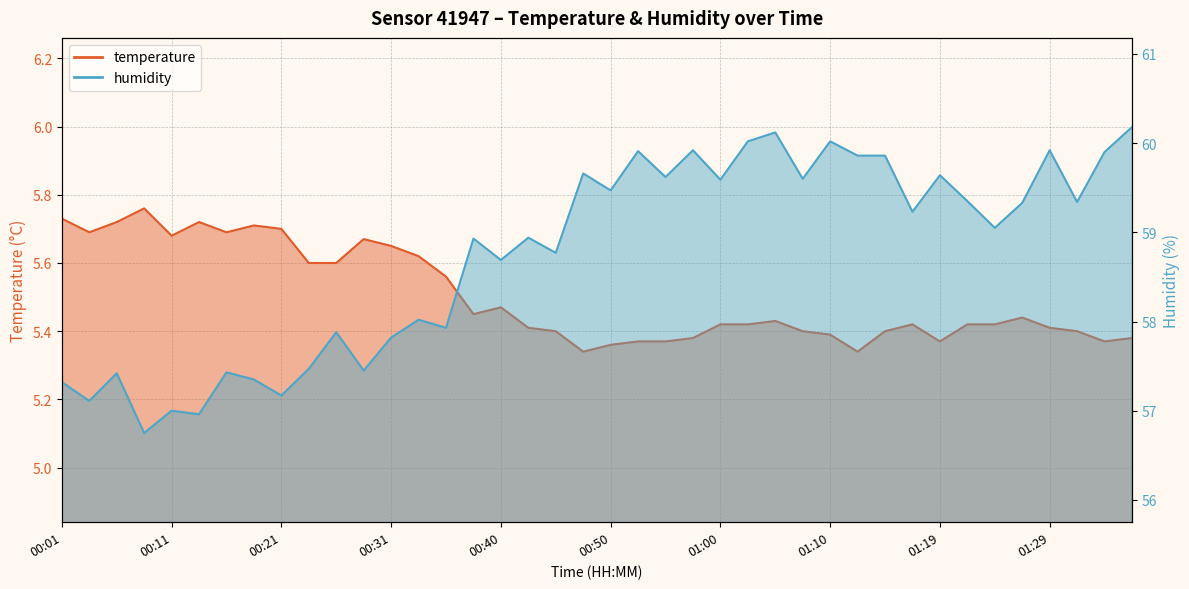

Read the humidity value at 01:36.

60.2